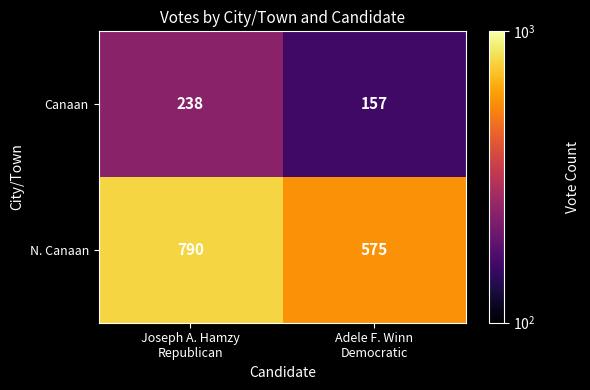

At which category is the sum across all series the highest?

Joseph A. Hamzy
Republican